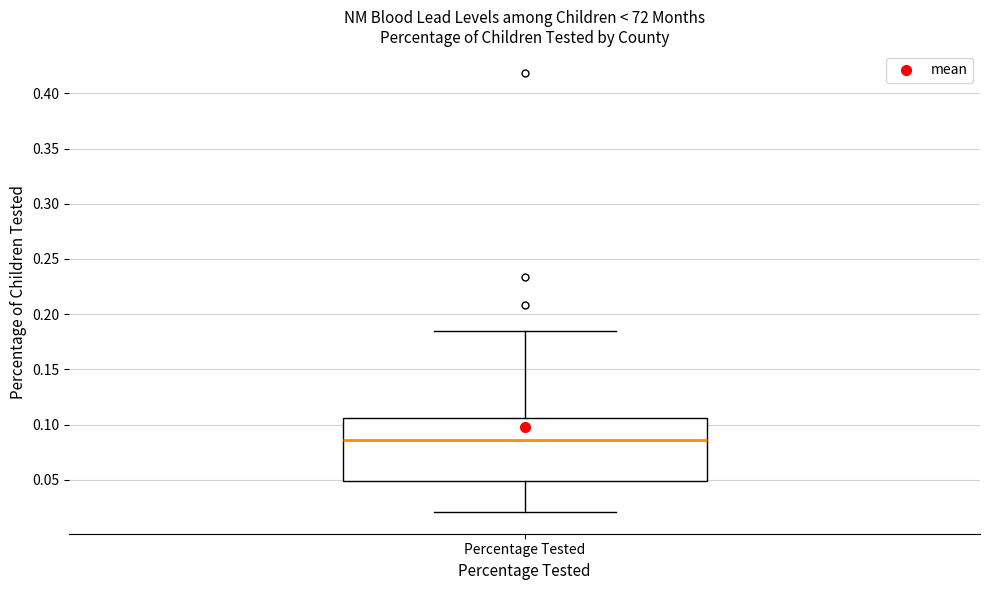

Read this box plot against the y-axis: the position of the median line, the range covered by the box, and the ends of both whiskers. The values are not printed on the chart, so give them approximately, as read against the axis.

median 0.085, box 0.050 to 0.105, whiskers 0.020 to 0.185